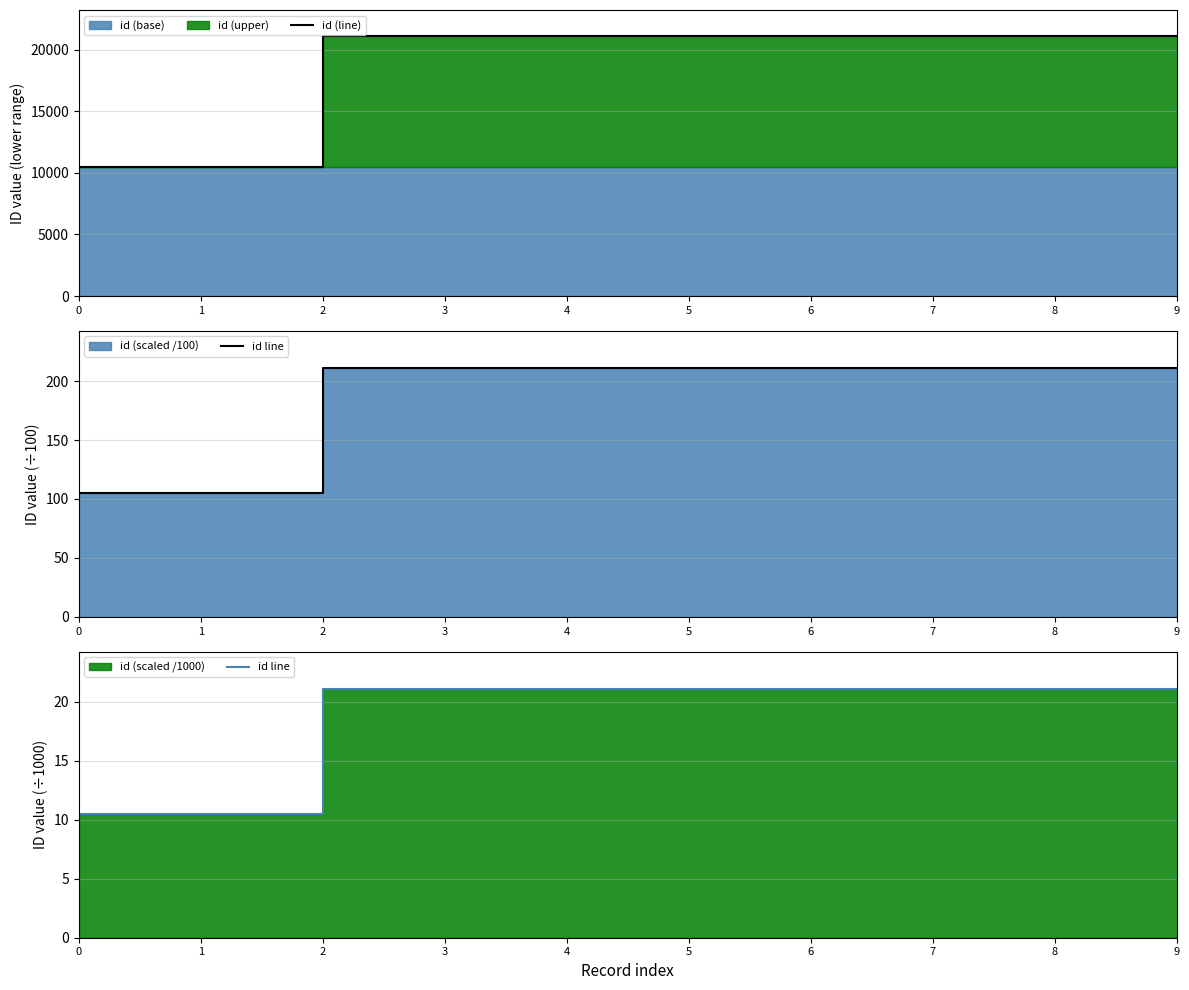

Which category has the highest value in the id (line) series?

9